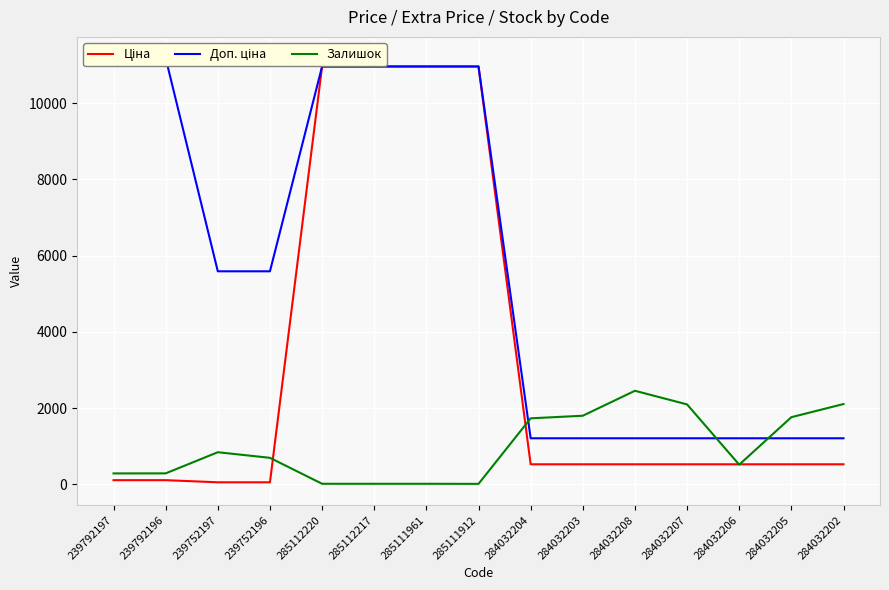

True or false: Доп. ціна has more than 1 interior local peaks.

False